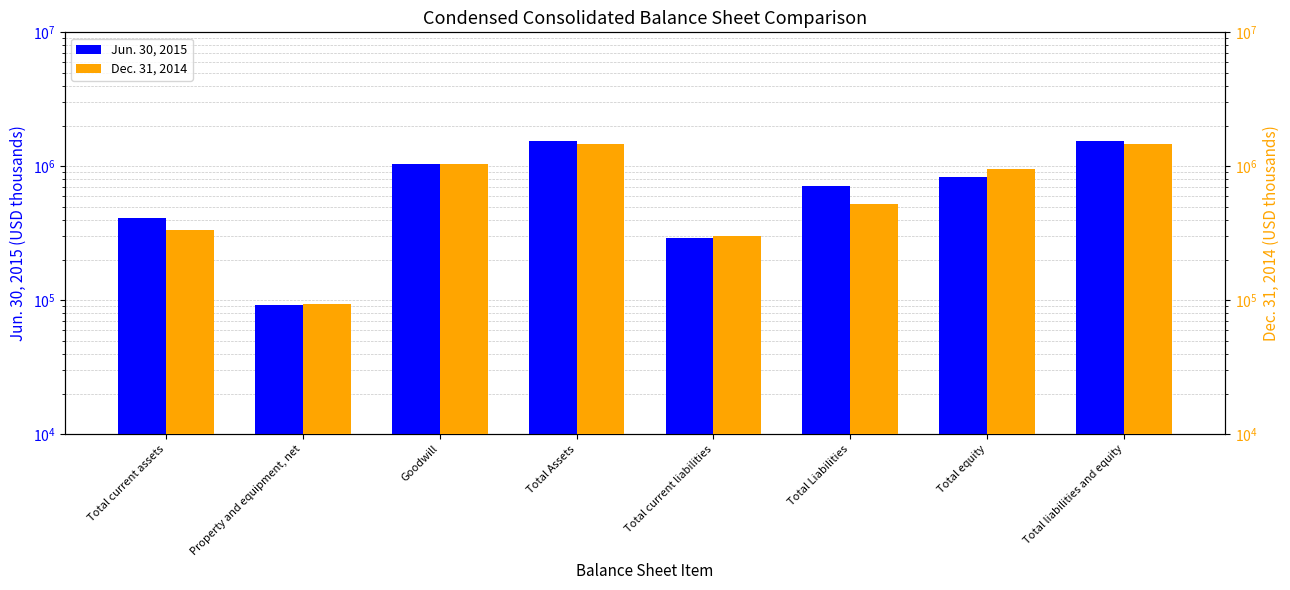

Reading left to right, what are all the values shown in this chart?

Jun. 30, 2015: Total current assets=409710	Property and equipment, net=91920	Goodwill=1044040	Total Assets=1550430	Total current liabilities=293110	Total Liabilities=713790	Total equity=836640	Total liabilities and equity=1550430
Dec. 31, 2014: Total current assets=335240	Property and equipment, net=93160	Goodwill=1044040	Total Assets=1476430	Total current liabilities=301470	Total Liabilities=524140	Total equity=952290	Total liabilities and equity=1476430